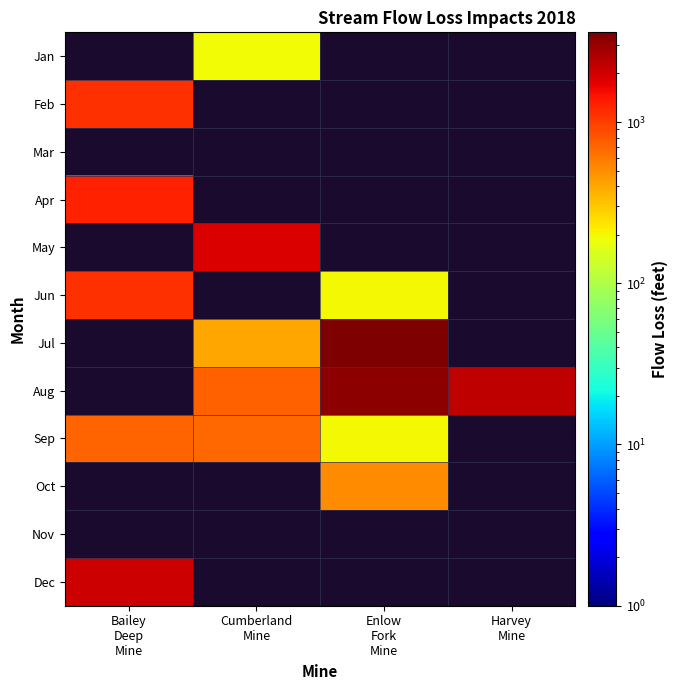

Reading right to left, transcribe all the data shown in this chart.

Jan: Harvey
Mine=0	Enlow
Fork
Mine=0	Cumberland
Mine=190	Bailey
Deep
Mine=0
Feb: Harvey
Mine=0	Enlow
Fork
Mine=0	Cumberland
Mine=0	Bailey
Deep
Mine=1130
Mar: Harvey
Mine=0	Enlow
Fork
Mine=0	Cumberland
Mine=0	Bailey
Deep
Mine=0
Apr: Harvey
Mine=0	Enlow
Fork
Mine=0	Cumberland
Mine=0	Bailey
Deep
Mine=1290
May: Harvey
Mine=0	Enlow
Fork
Mine=0	Cumberland
Mine=1871	Bailey
Deep
Mine=0
Jun: Harvey
Mine=0	Enlow
Fork
Mine=200	Cumberland
Mine=0	Bailey
Deep
Mine=1115
Jul: Harvey
Mine=0	Enlow
Fork
Mine=3600	Cumberland
Mine=400	Bailey
Deep
Mine=0
Aug: Harvey
Mine=2300	Enlow
Fork
Mine=3250	Cumberland
Mine=750	Bailey
Deep
Mine=0
Sep: Harvey
Mine=0	Enlow
Fork
Mine=200	Cumberland
Mine=685	Bailey
Deep
Mine=725
Oct: Harvey
Mine=0	Enlow
Fork
Mine=500	Cumberland
Mine=0	Bailey
Deep
Mine=0
Nov: Harvey
Mine=0	Enlow
Fork
Mine=0	Cumberland
Mine=0	Bailey
Deep
Mine=0
Dec: Harvey
Mine=0	Enlow
Fork
Mine=0	Cumberland
Mine=0	Bailey
Deep
Mine=2080